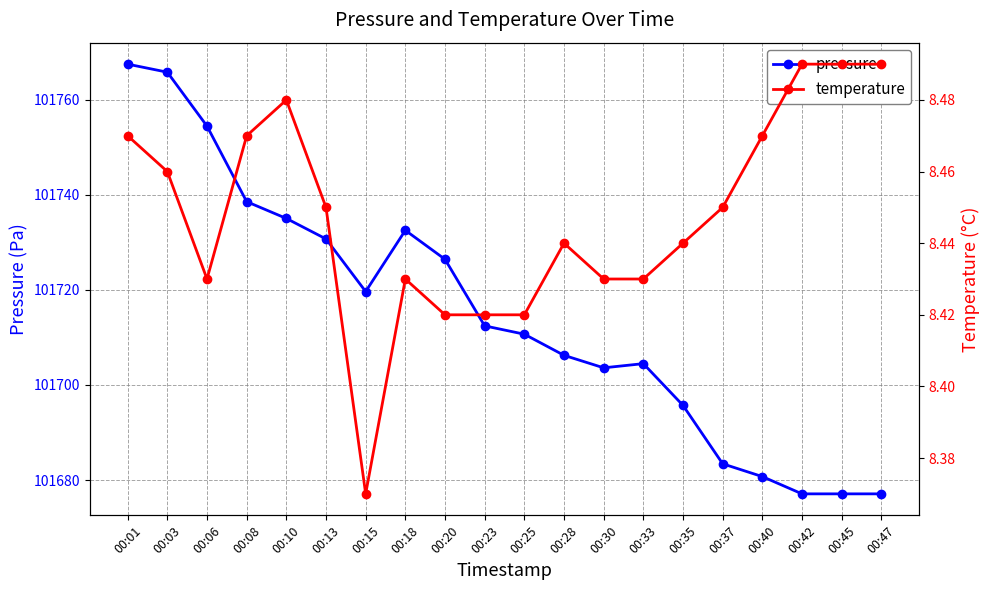

True or false: pressure and temperature cross at least once.

False